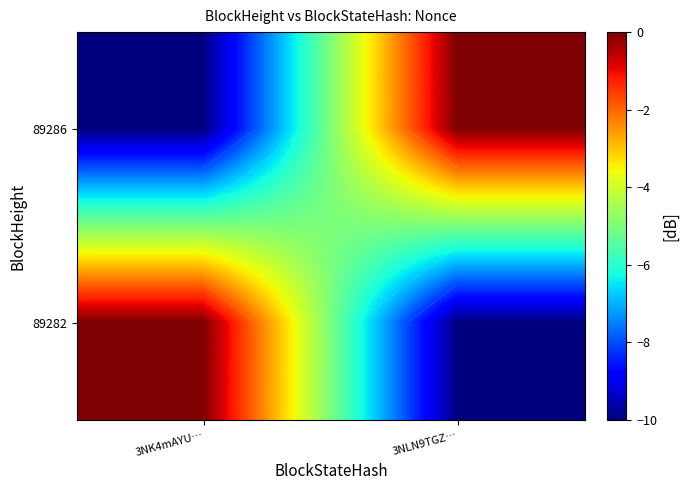

Read the 89286 value at 3NK4mAYU…, to the nearest 5.

-10